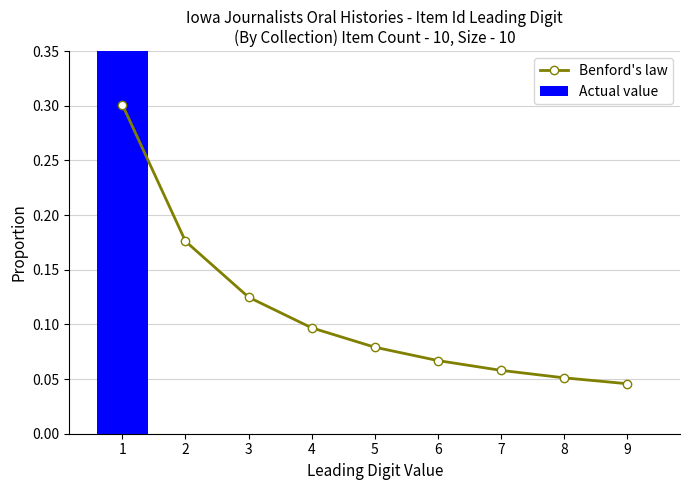

At which label does Actual value reach its minimum?

2